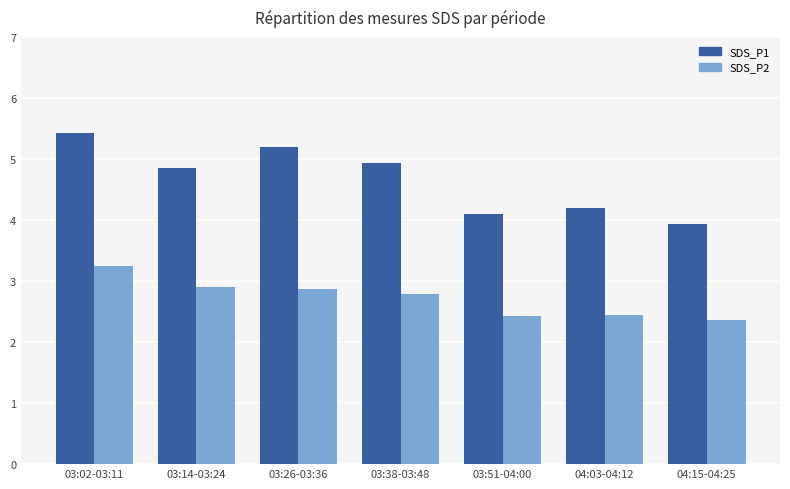

Is it true that SDS_P1 equals 2.2 at 03:51-04:00?

False